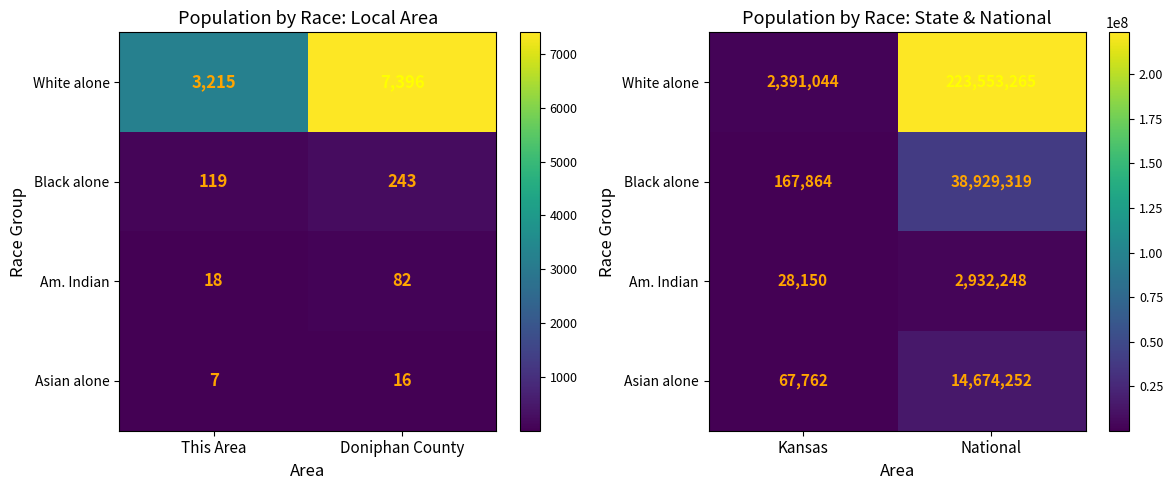

Which label corresponds to the smallest value in the chart?

Kansas